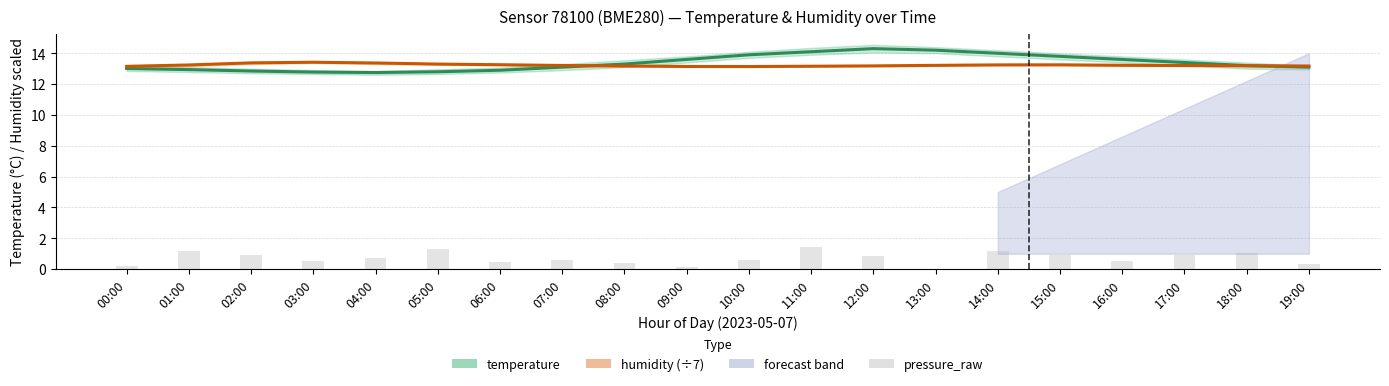

The value of pressure_raw at 16:00 is 0.5. True or false?

True